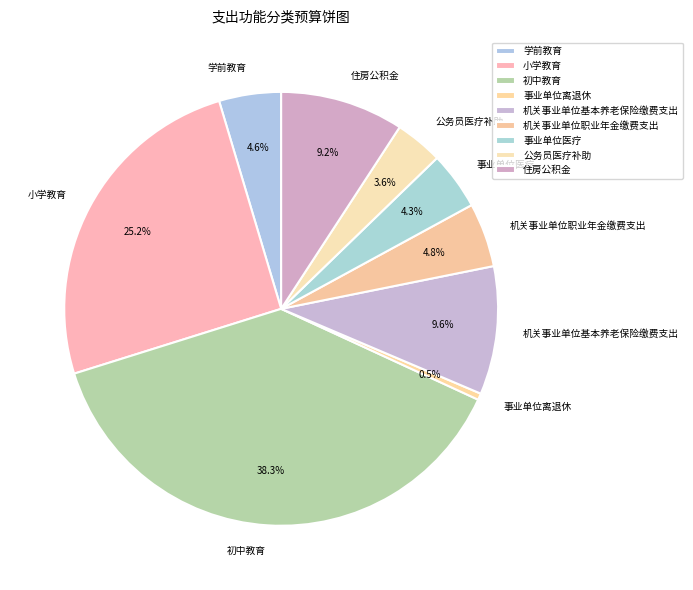

Approximately how many times larger is the value at 机关事业单位职业年金缴费支出 compared to 初中教育?

0.1